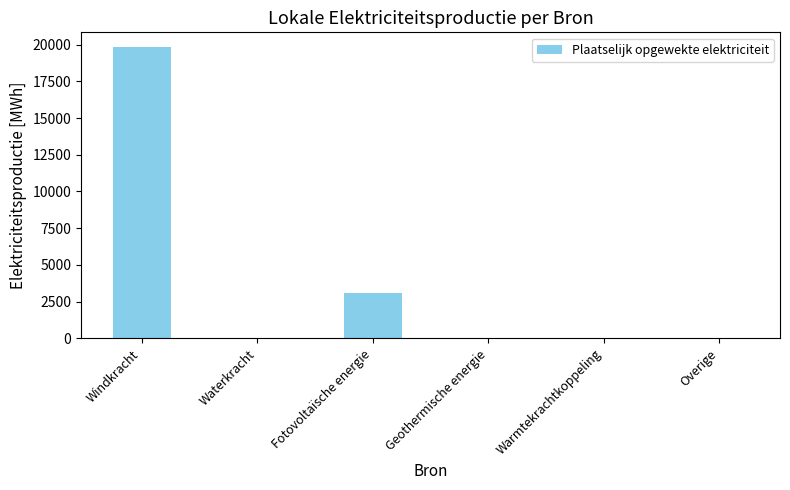

What is the sum of all values?

22990.0